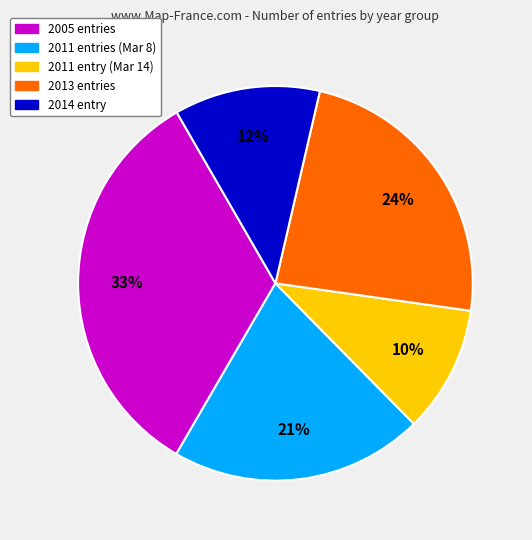

How many slices are in this pie chart?

5